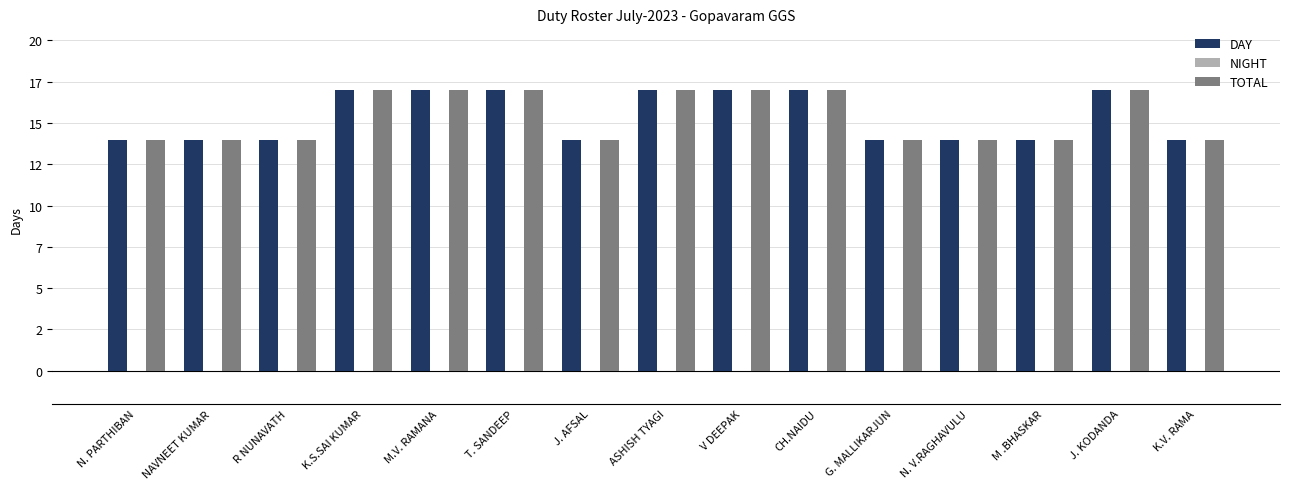

Are the bars grouped side by side (vs. stacked)?

Yes